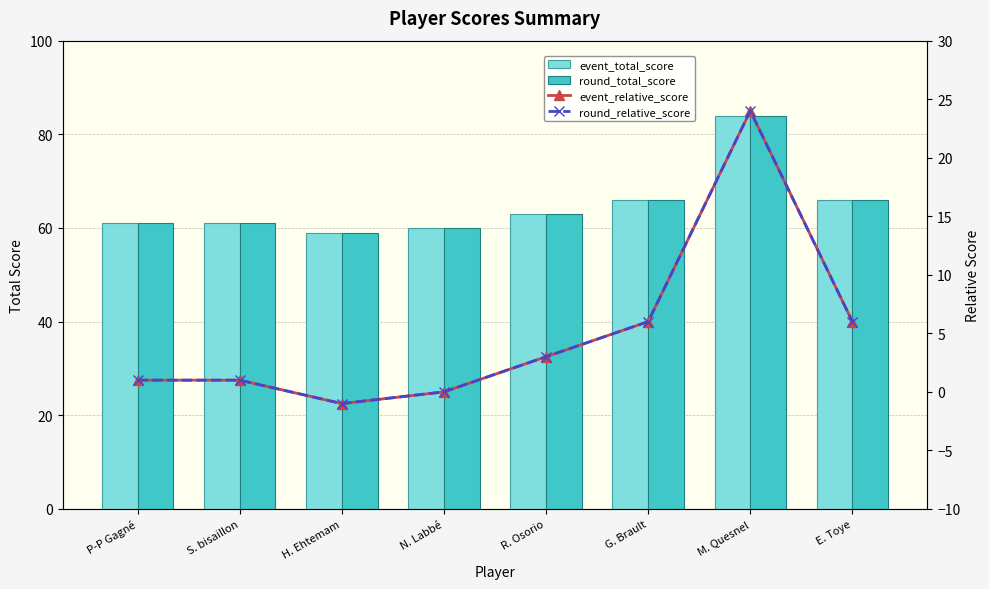

At which label does round_total_score first exceed 63?

G. Brault